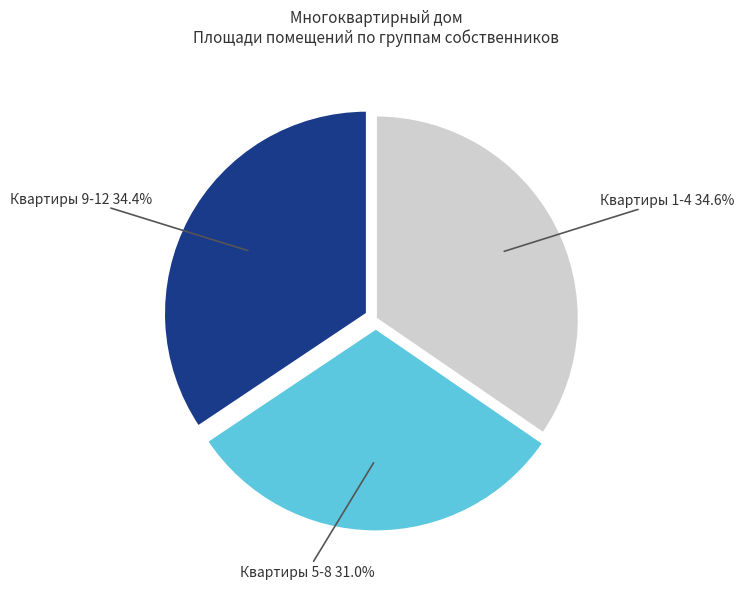

How many segments does this pie chart have?

3